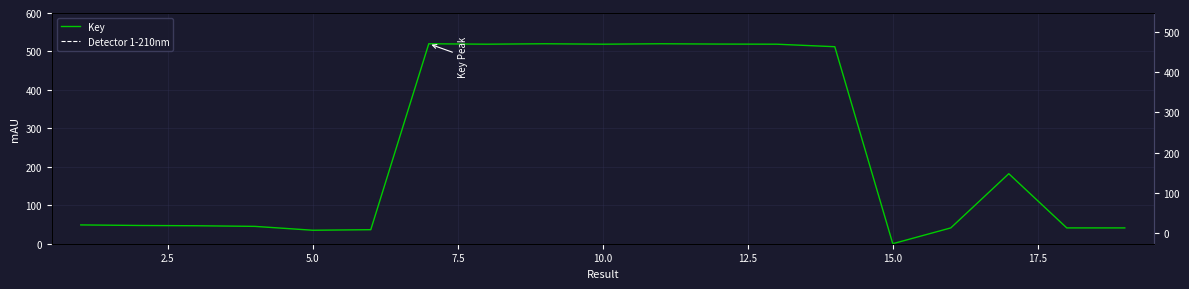

What is the value of the 4th point from the left?

45.1